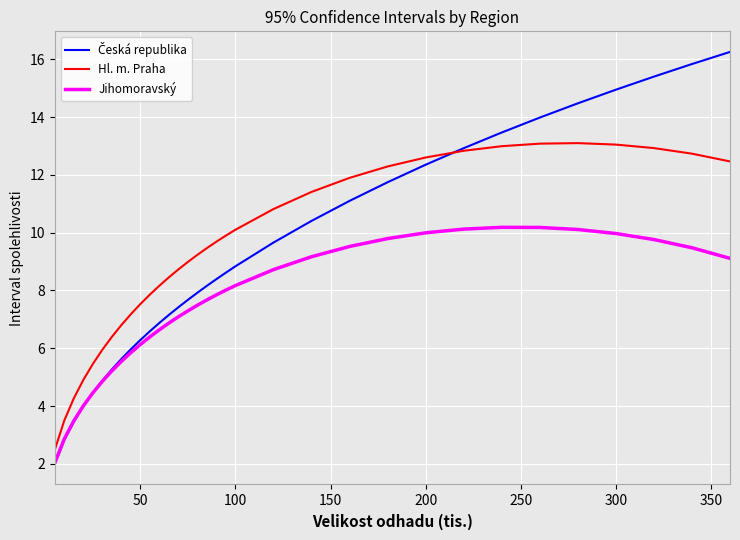

True or false: Jihomoravský and Hl. m. Praha cross at least once.

False